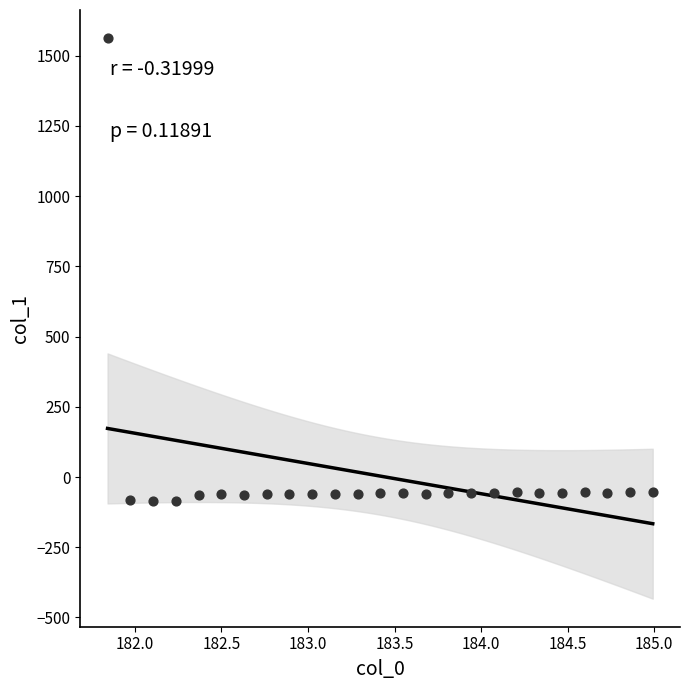

What is the range of Y values (max minus min)?

1649.8